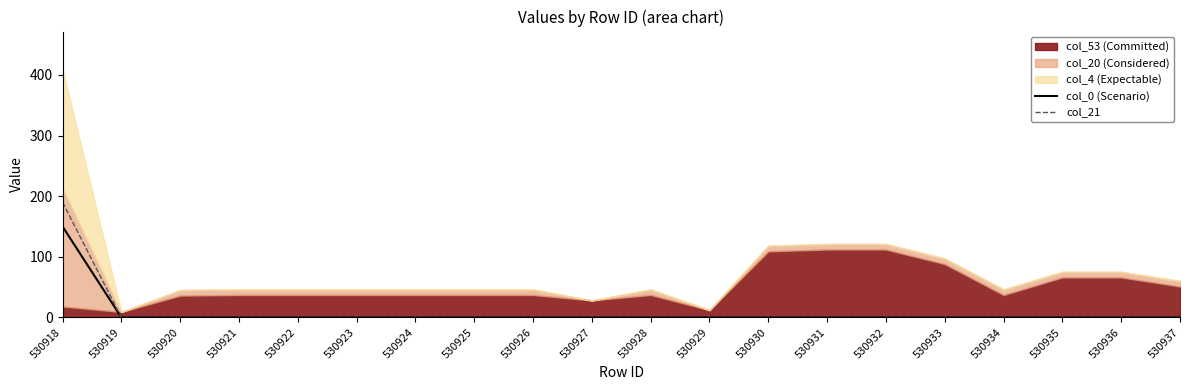

Reading left to right, extract all data points from this chart.

col_0 (Scenario): 530918=150	530919=0	530920=0	530921=0	530922=0	530923=0	530924=0	530925=0	530926=0	530927=0	530928=0	530929=0	530930=0	530931=0	530932=0	530933=0	530934=0	530935=0	530936=0	530937=0
col_21: 530918=190	530919=0	530920=0	530921=0	530922=0	530923=0	530924=0	530925=0	530926=0	530927=0	530928=0	530929=0	530930=0	530931=0	530932=0	530933=0	530934=0	530935=0	530936=0	530937=0